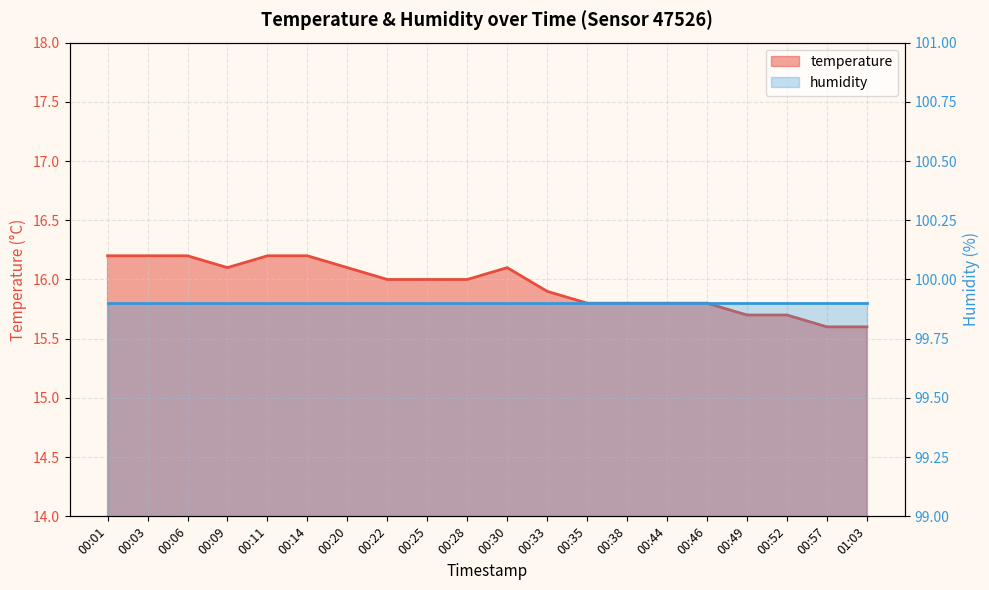

At which label does the data first exceed 16?

00:01